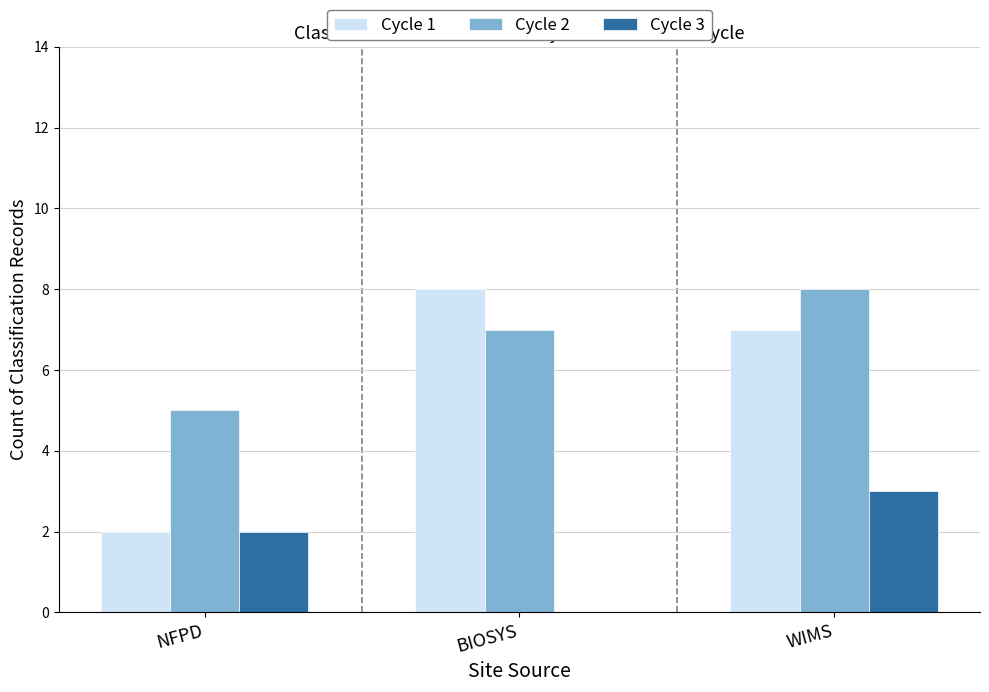

Between BIOSYS and WIMS, which series saw the biggest shift?

Cycle 3